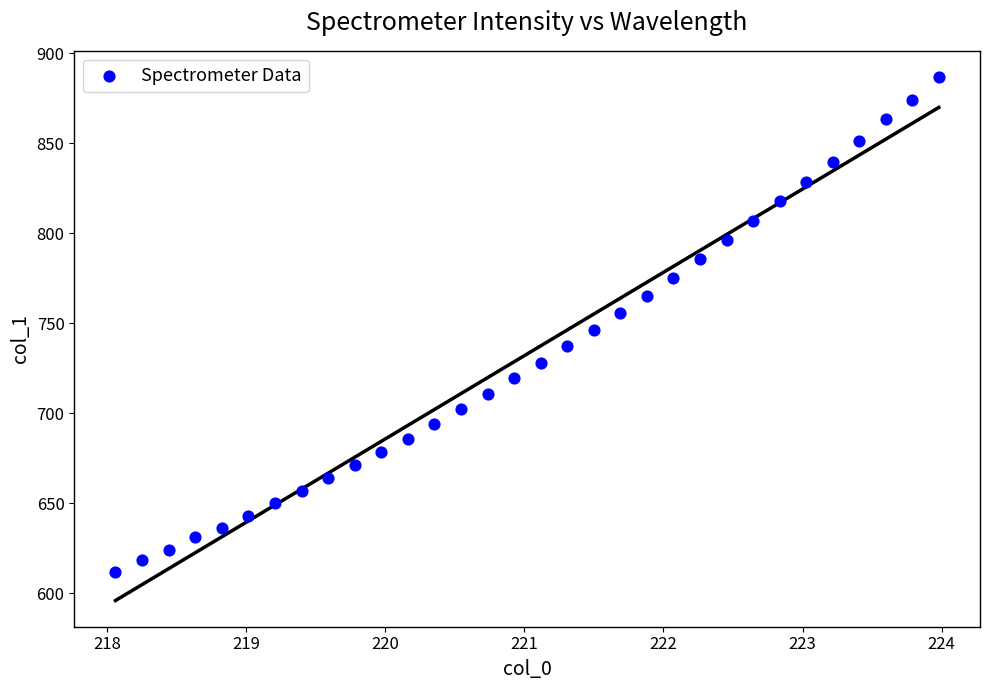

What is the range of Y values (max minus min)?

274.8